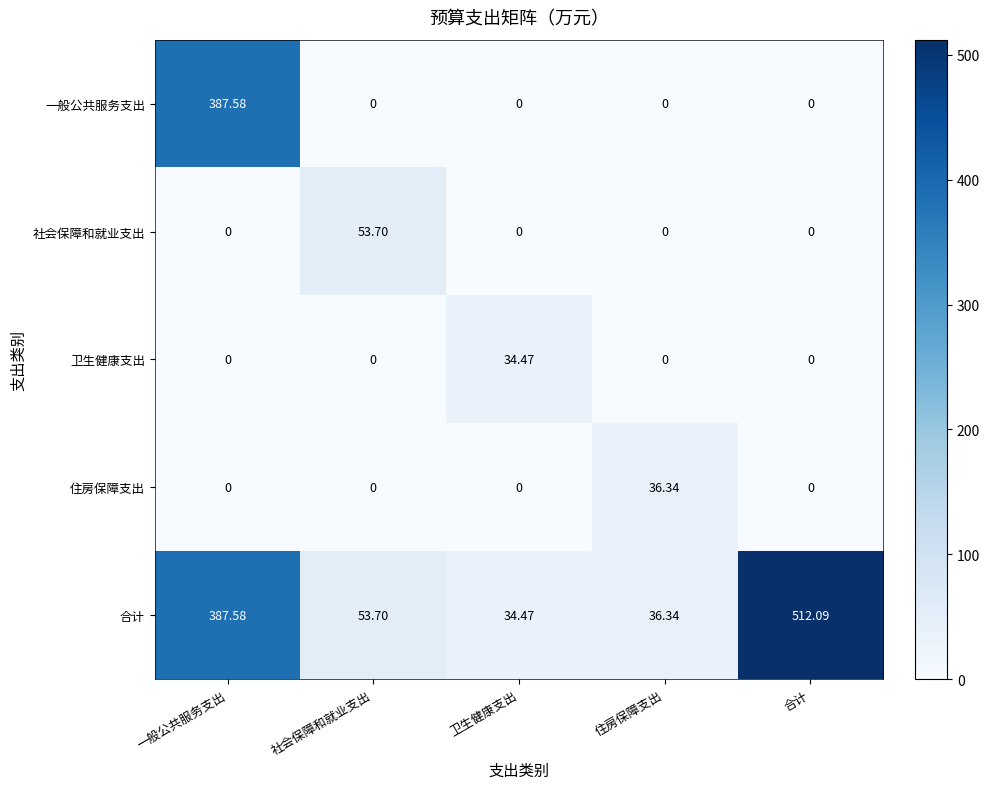

What is the difference between the highest and lowest values at 一般公共服务支出?

387.6